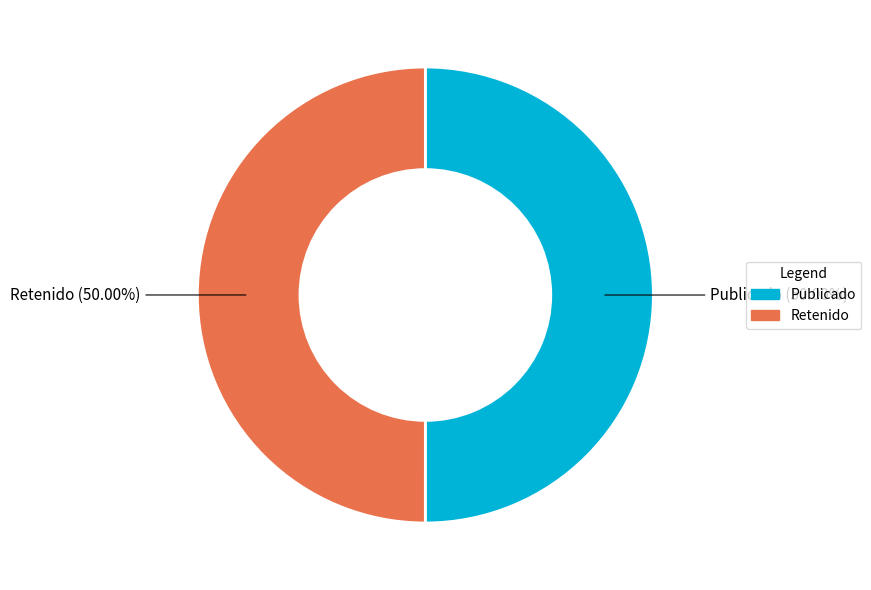

What is the ratio of the value at Publicado to the value at Retenido?

1.0